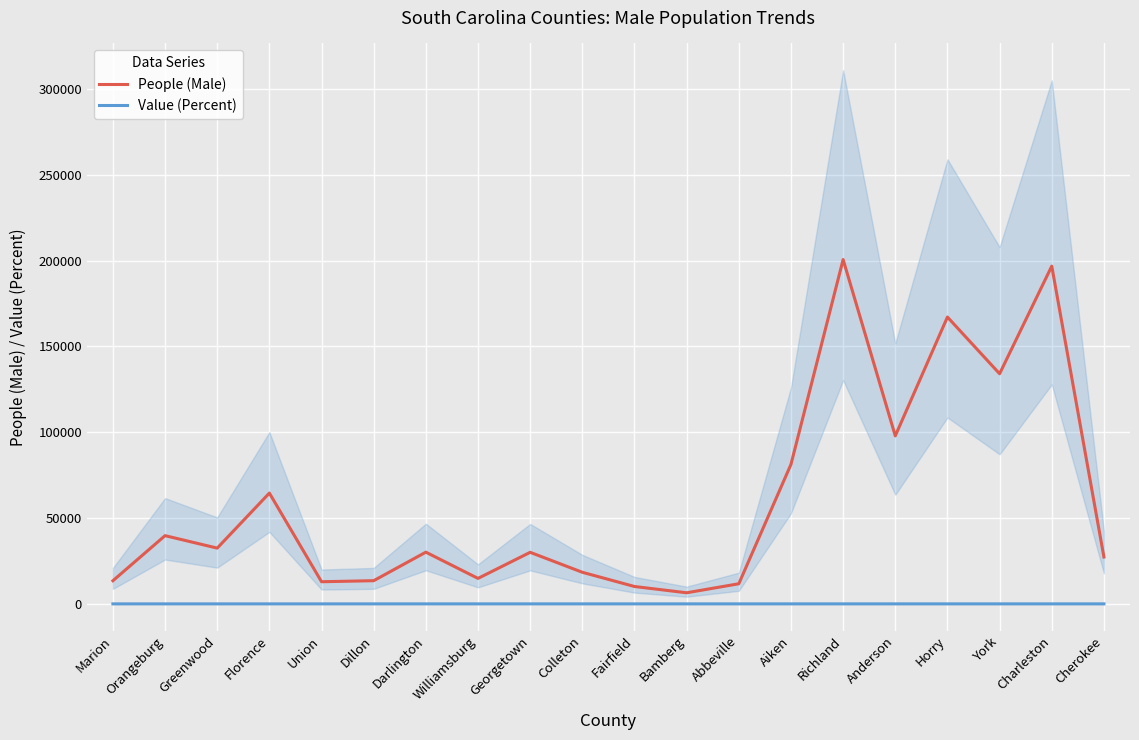

What is the label of the 11th point from the right?

Colleton